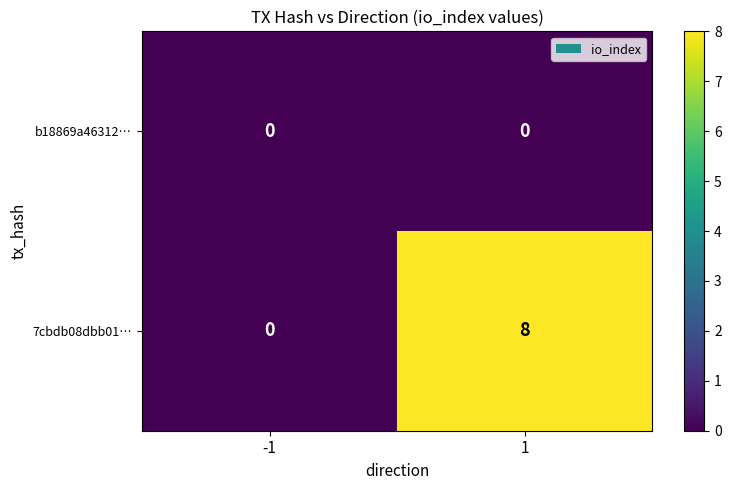

Reading left to right, extract all data points from this chart.

b18869a46312…: -1=0	1=0
7cbdb08dbb01…: -1=0	1=8